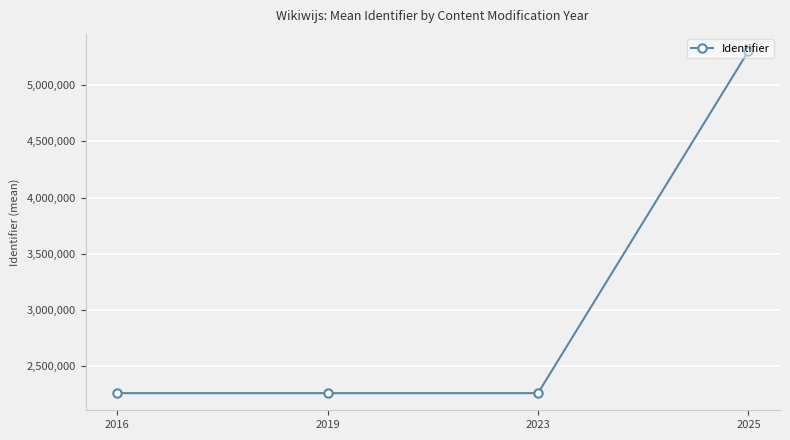

What is the sum of all values?

12079982